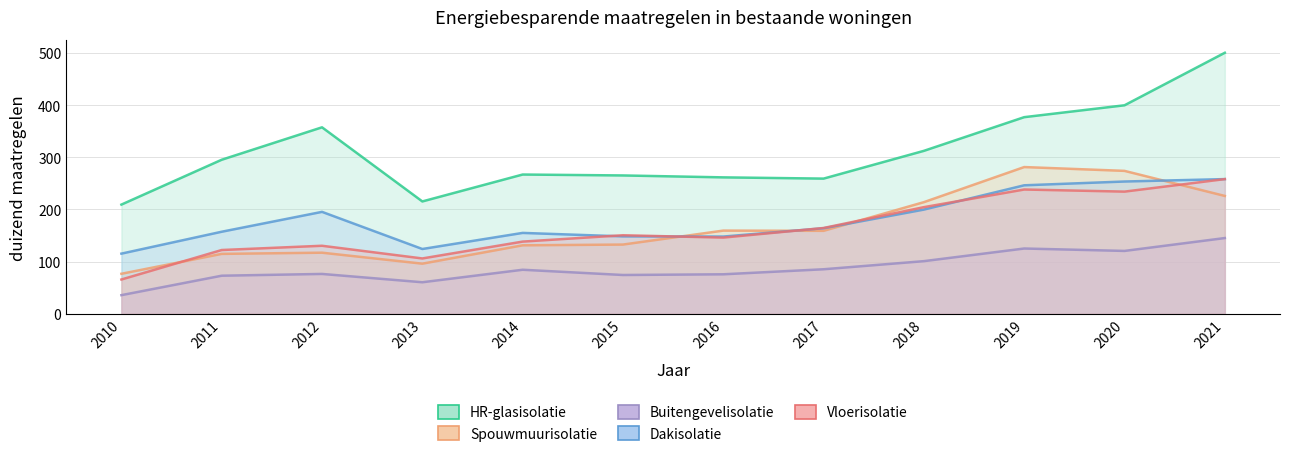

What are all the series names shown in the legend?

HR-glasisolatie, Spouwmuurisolatie, Buitengevelisolatie, Dakisolatie, Vloerisolatie